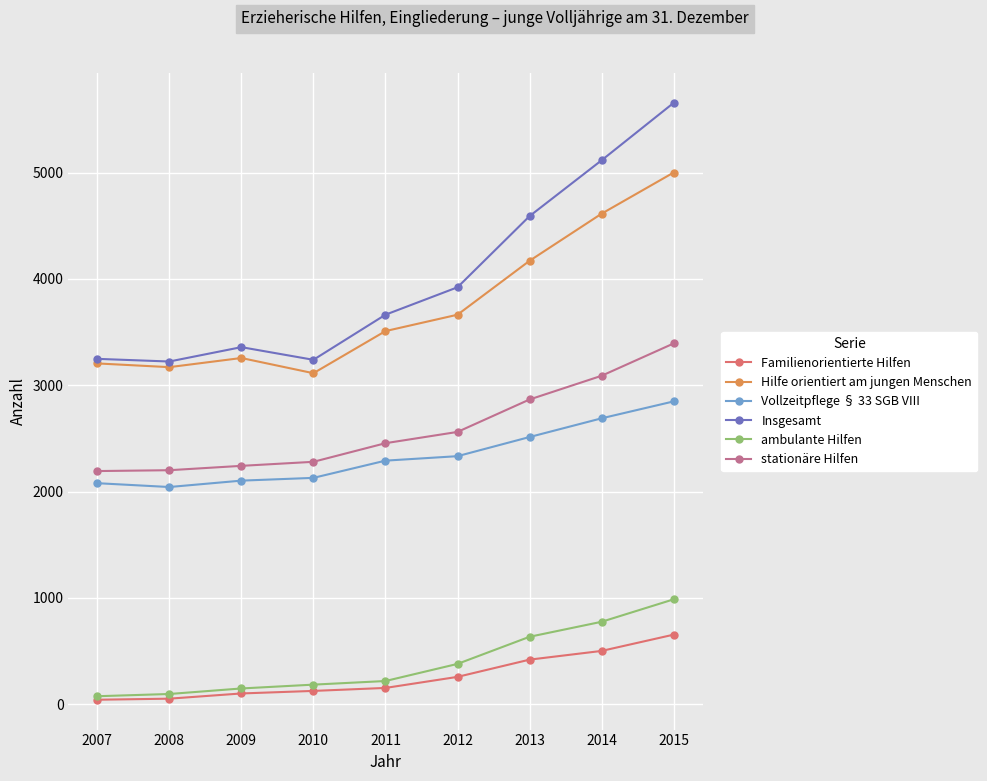

True or false: Insgesamt and Familienorientierte Hilfen cross at least once.

False